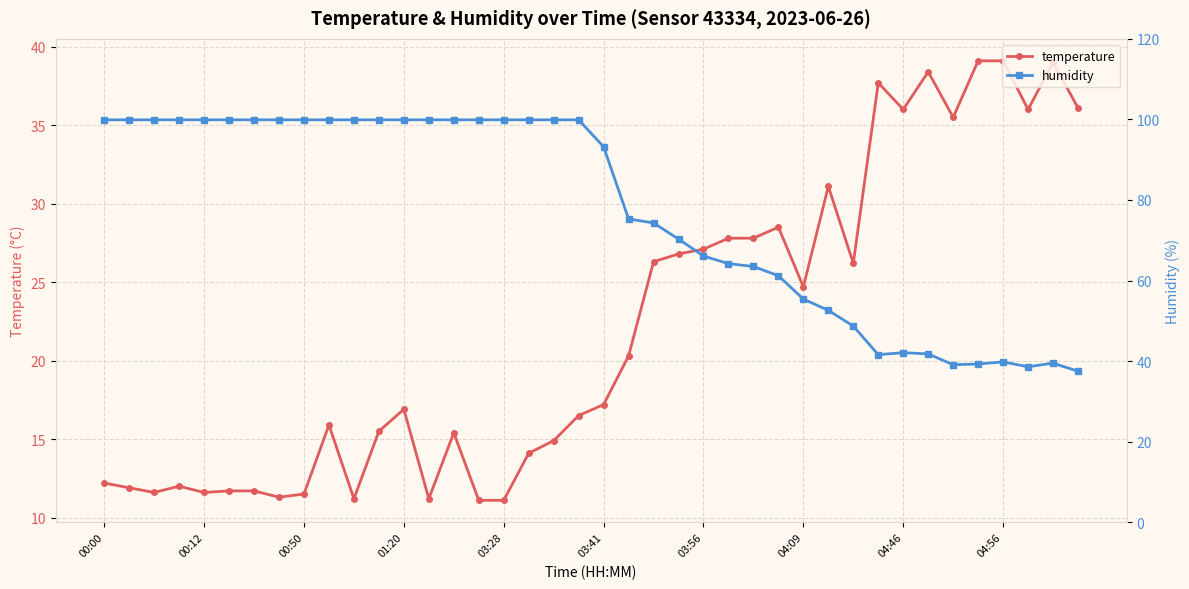

True or false: temperature has more than 1 interior local peaks.

True